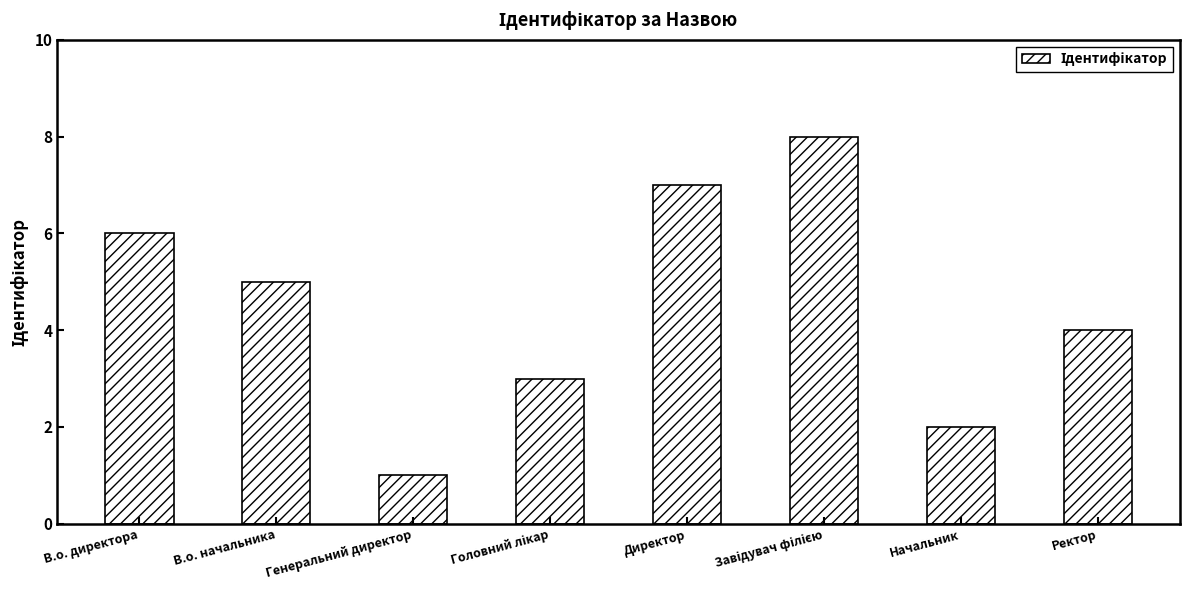

What is the ratio of the value at Начальник to the value at В.о. начальника?

0.4